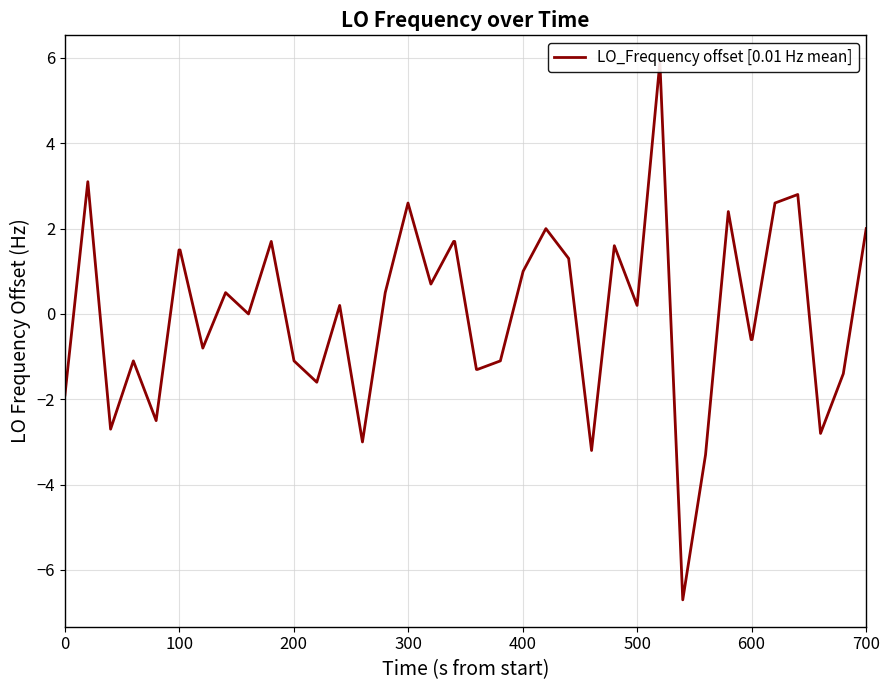

How many interior local peaks (higher than both neighbors) does the data have?

11